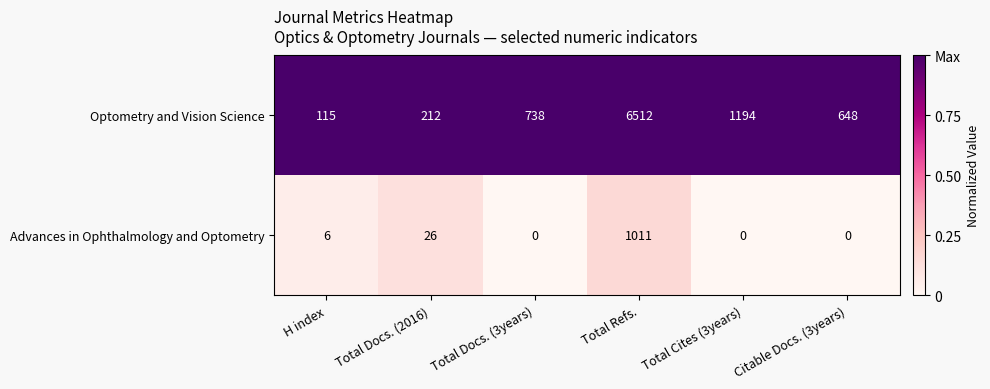

True or false: Optometry and Vision Science has a value of 266 at Citable Docs. (3years).

False